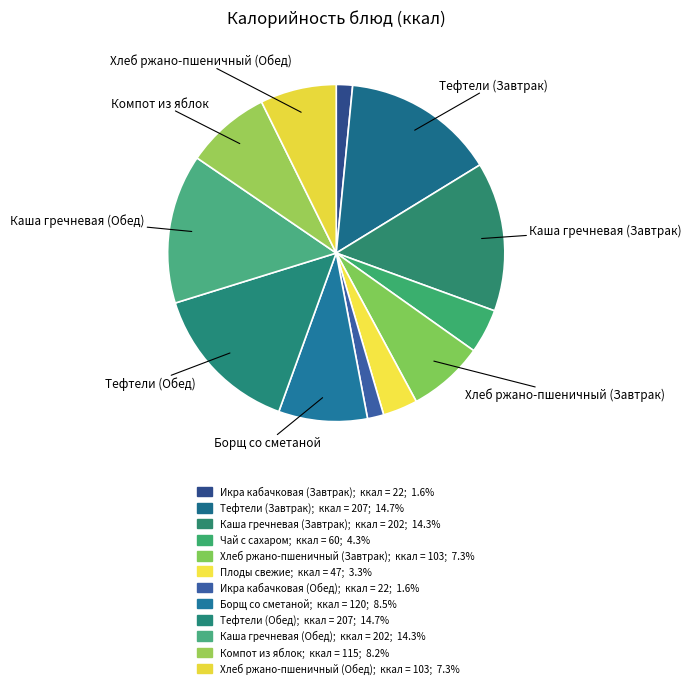

Count the number of slices in the pie.

12